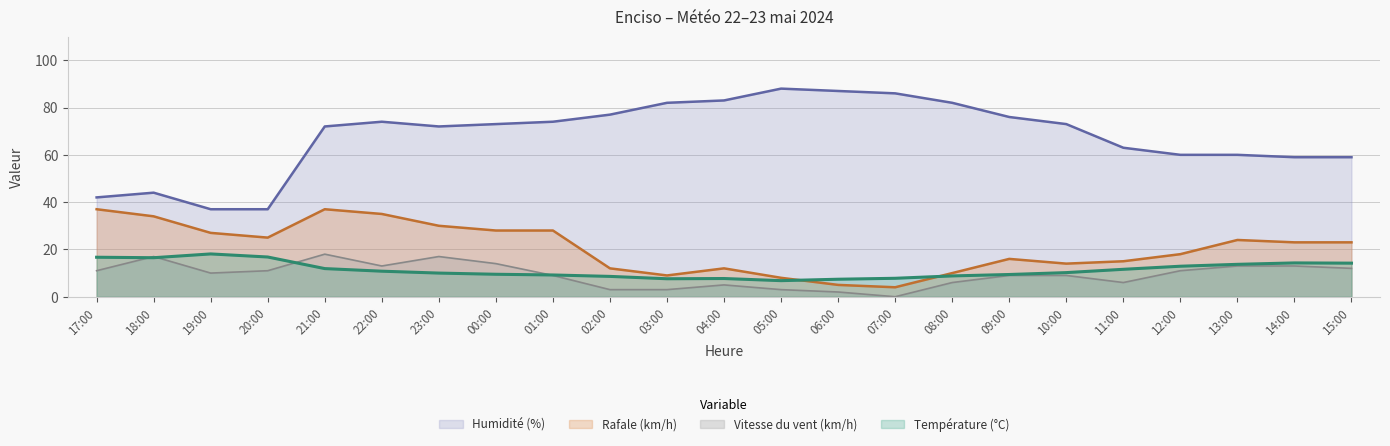

Where is Vitesse du vent (km/h) nearest to the value 9?

01:00